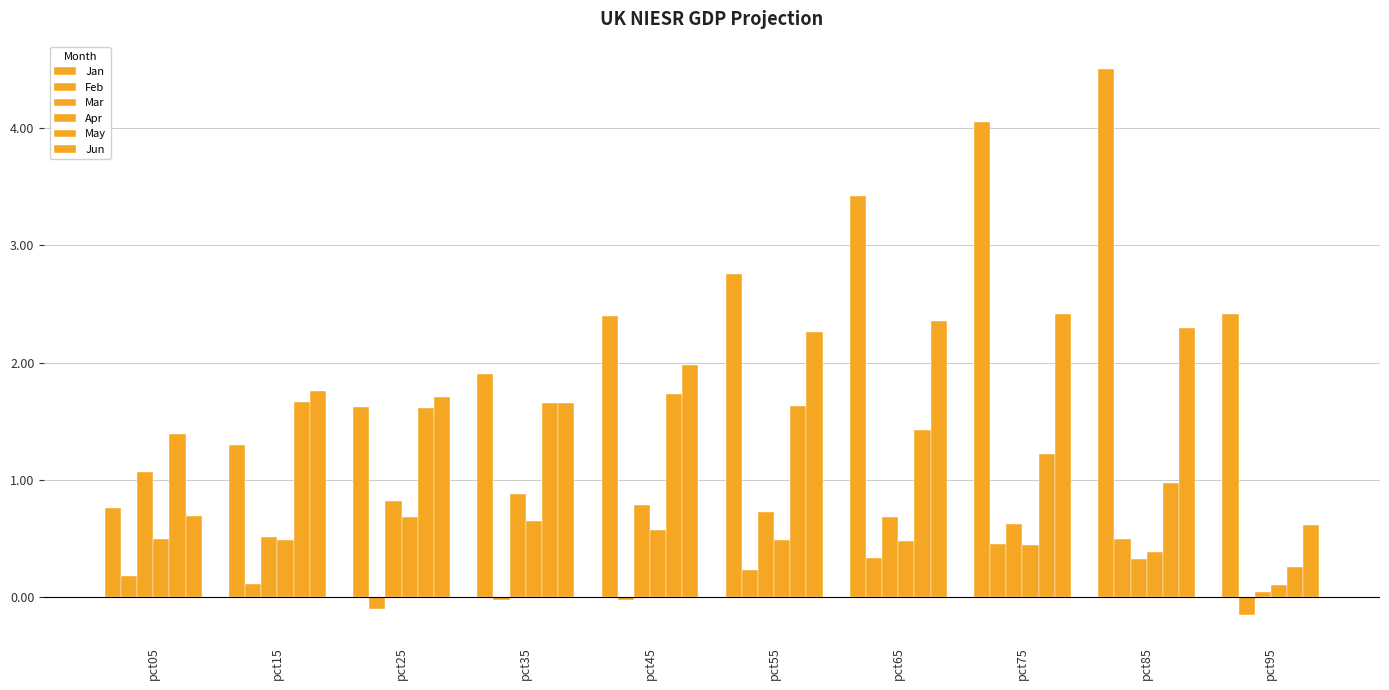

At how many categories does at least one series exceed 0?

10